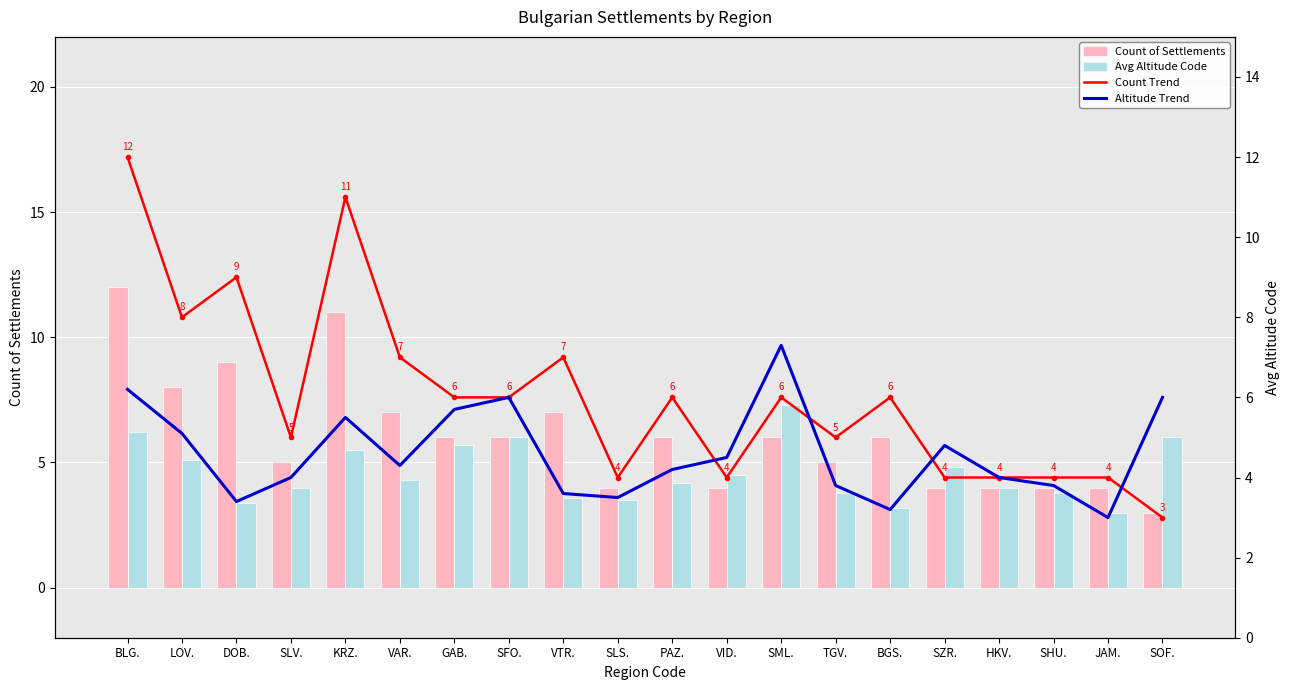

Does the chart contain any negative values?

No